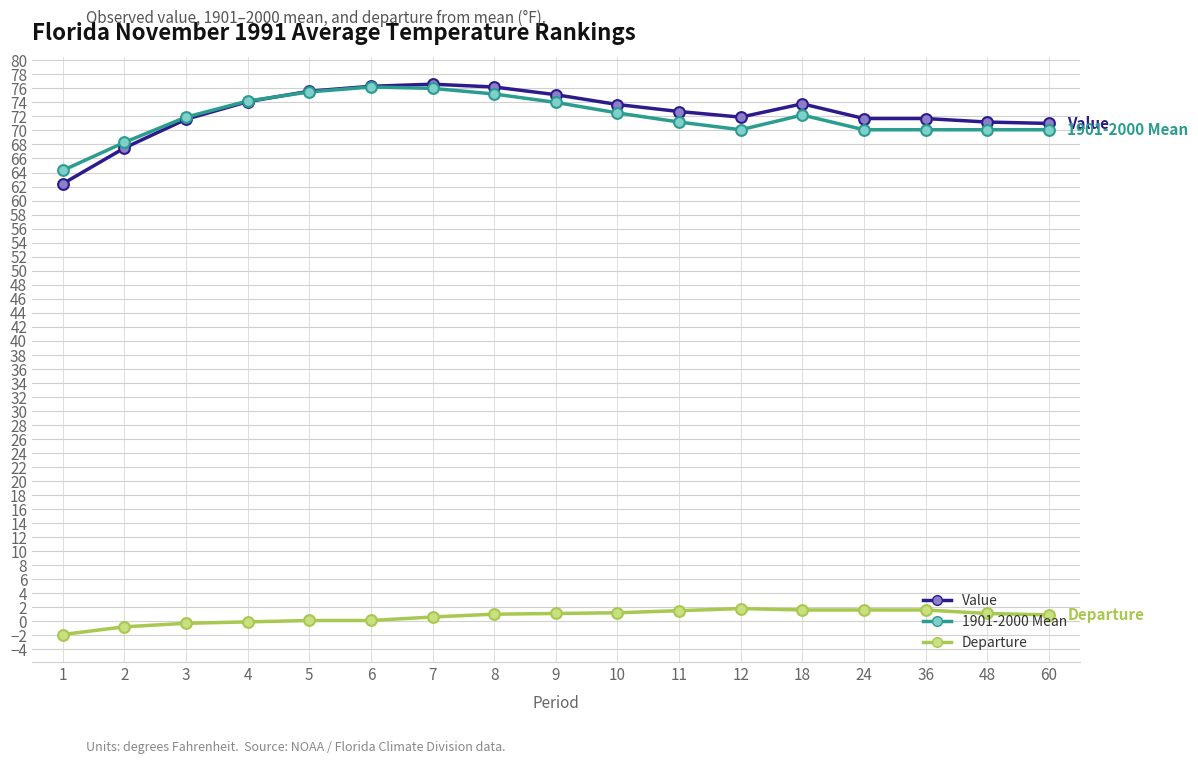

Is the value of Value at 48 greater than the value of 1901-2000 Mean at 4?

No